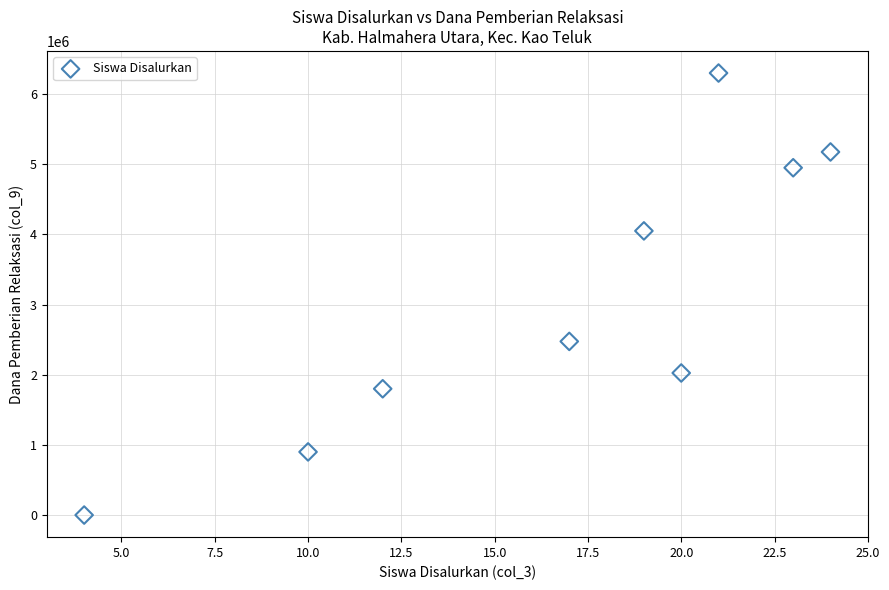

What Y value in the scatter plot is closest to 3150000?

2475000